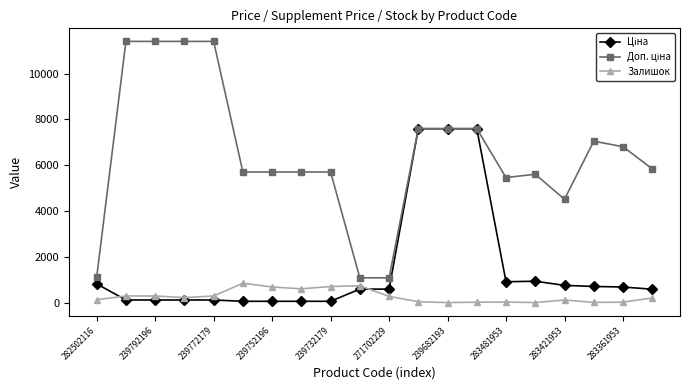

At how many categories does at least one series exceed 9873?

4